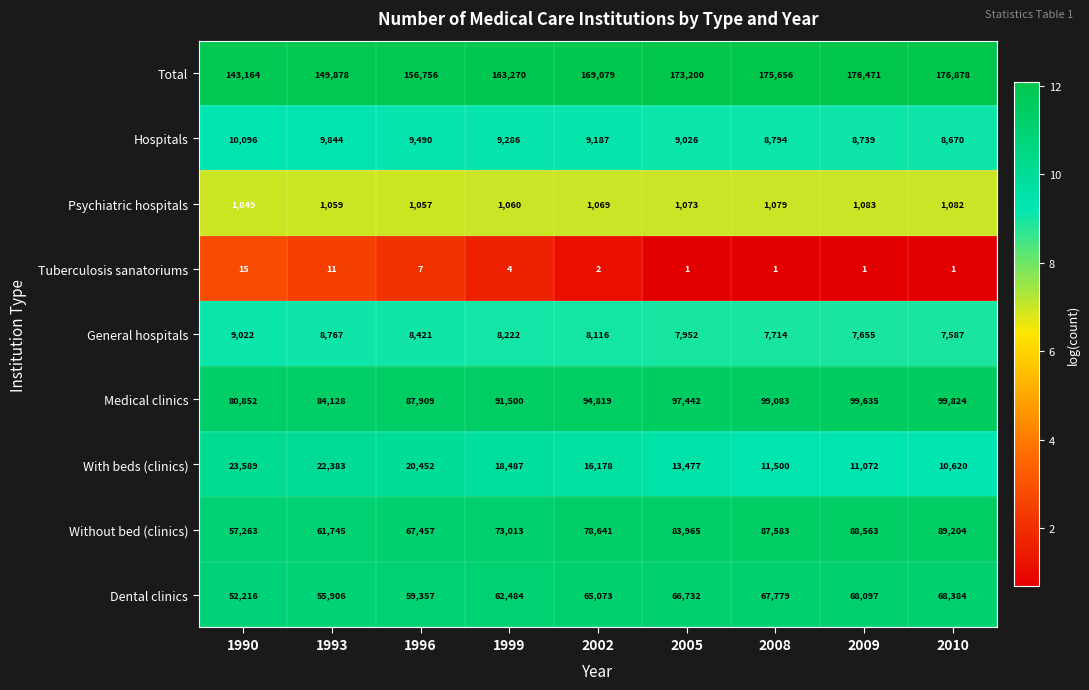

The value of Hospitals at 1999 is 13577. True or false?

False